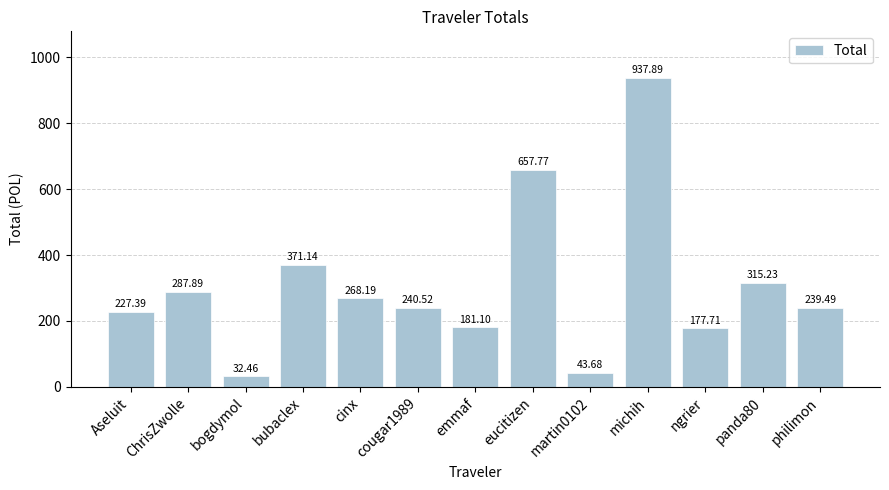

Reading right to left, transcribe all the data shown in this chart.

philimon=239.5	panda80=315.2	ngrier=177.7	michih=937.9	martin0102=43.7	eucitizen=657.8	emmaf=181.1	cougar1989=240.5	cinx=268.2	bubaclex=371.1	bogdymol=32.5	ChrisZwolle=287.9	Aseluit=227.4